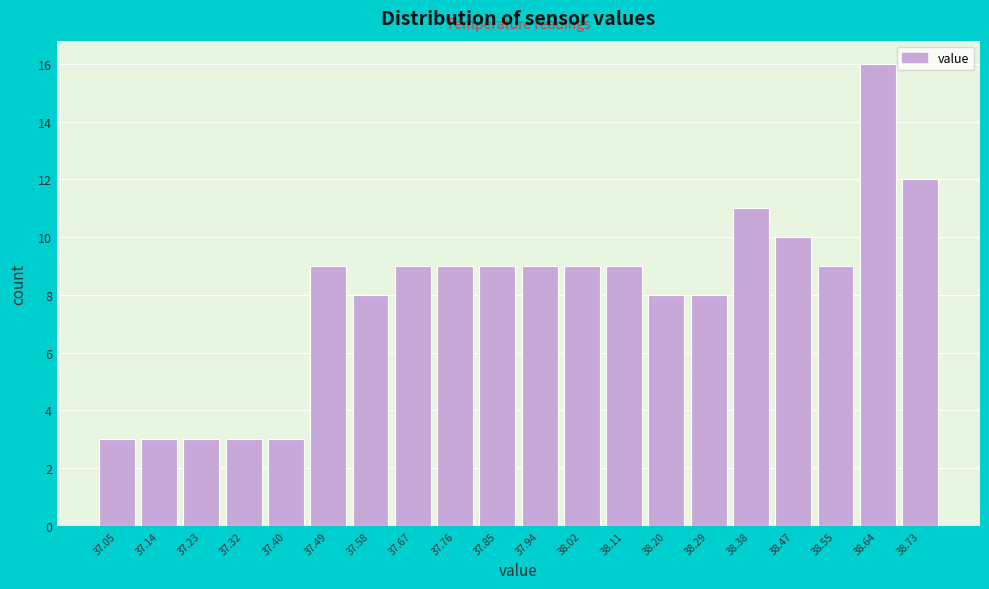

Reading right to left, extract all data points from this chart.

38.73=12	38.64=16	38.55=9	38.47=10	38.38=11	38.29=8	38.20=8	38.11=9	38.02=9	37.94=9	37.85=9	37.76=9	37.67=9	37.58=8	37.49=9	37.40=3	37.32=3	37.23=3	37.14=3	37.05=3